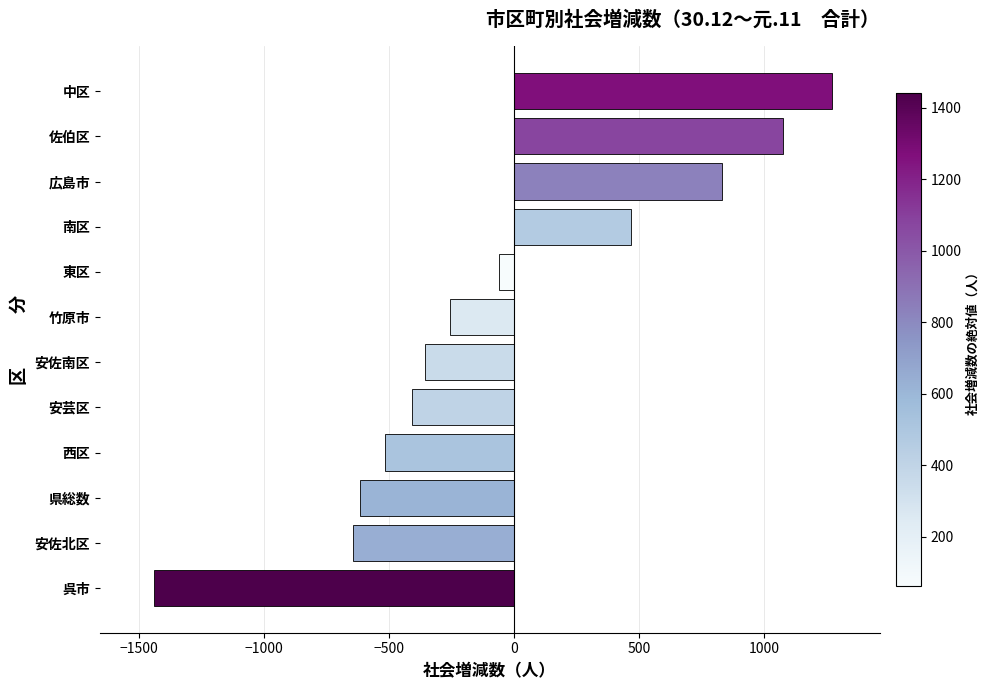

Reading bottom to top, list all the values displayed in this chart.

呉市=-1441	安佐北区=-643	県総数=-616	西区=-515	安芸区=-408	安佐南区=-356	竹原市=-257	東区=-62	南区=469	広島市=833	佐伯区=1077	中区=1271